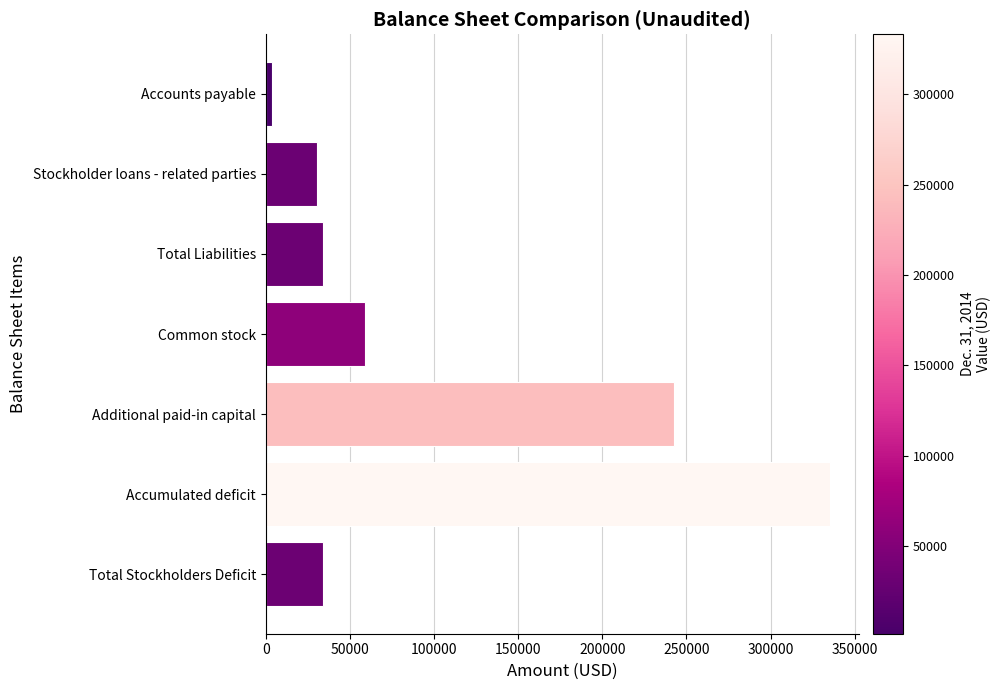

Does the chart contain any negative values?

No